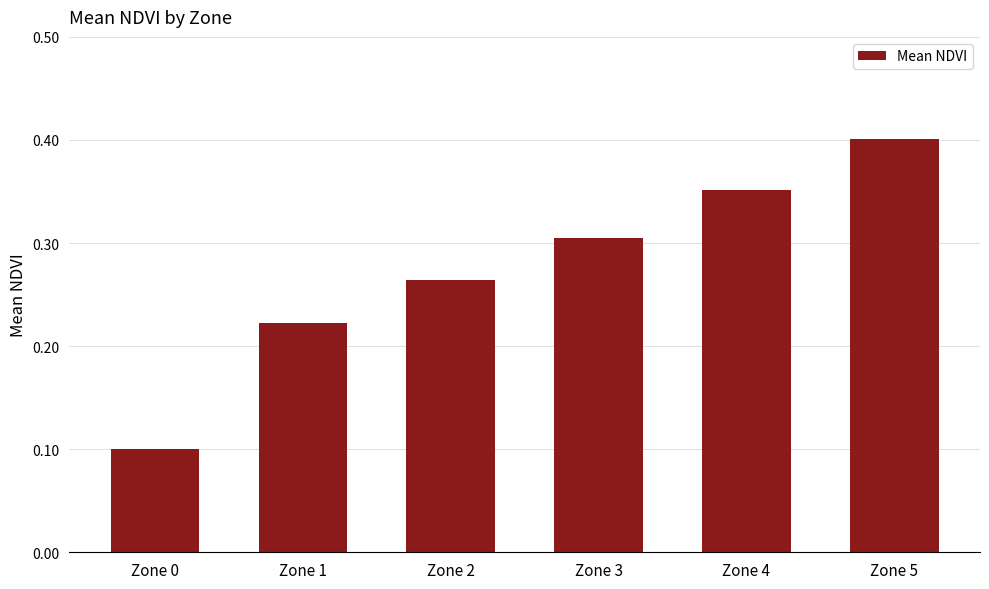

Rank the categories by value from highest to lowest.

Zone 5, Zone 4, Zone 3, Zone 2, Zone 1, Zone 0